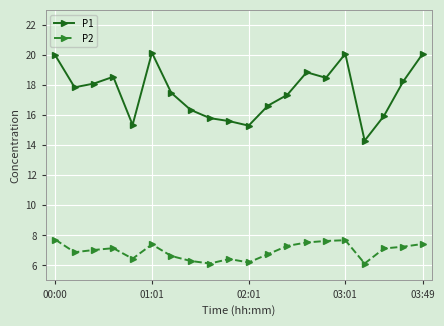

True or false: P1 and P2 cross at least once.

False